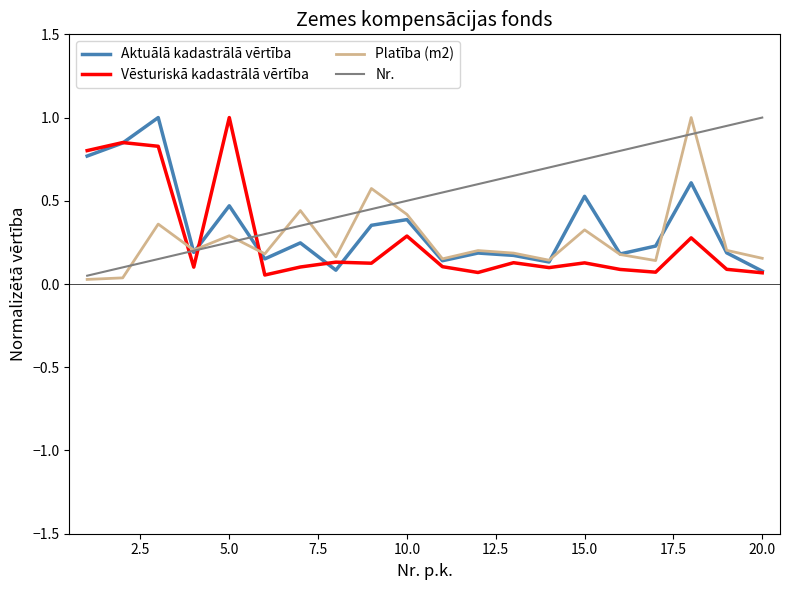

How many lines are shown in the chart?

4